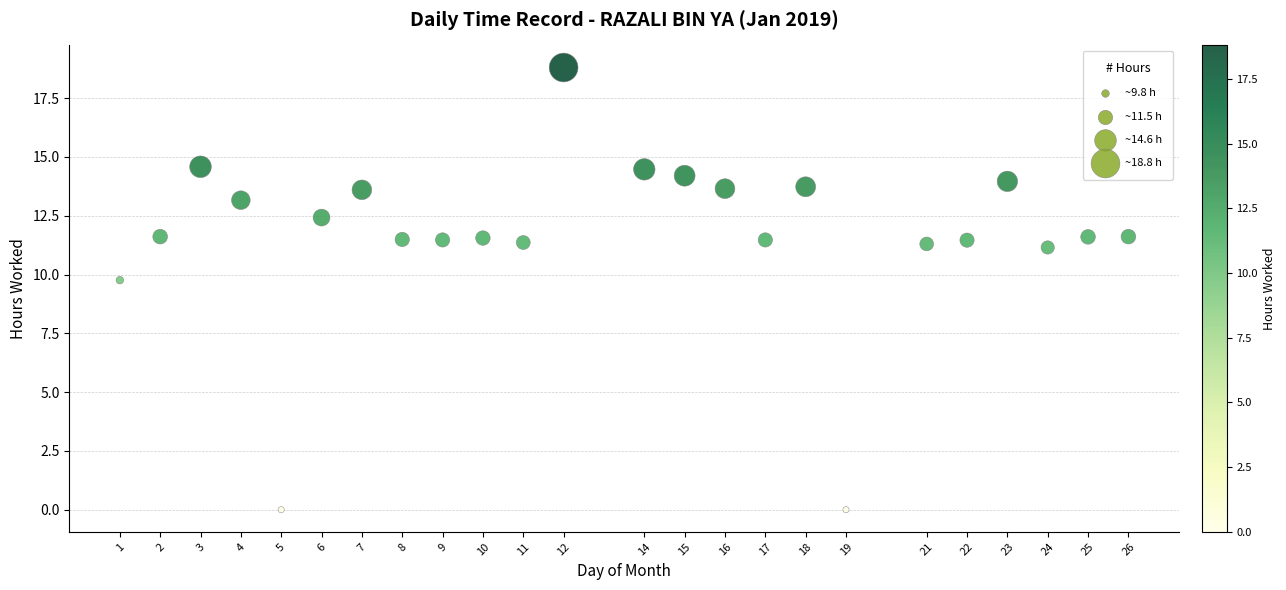

What Y value in the scatter plot is closest to 9?

9.8